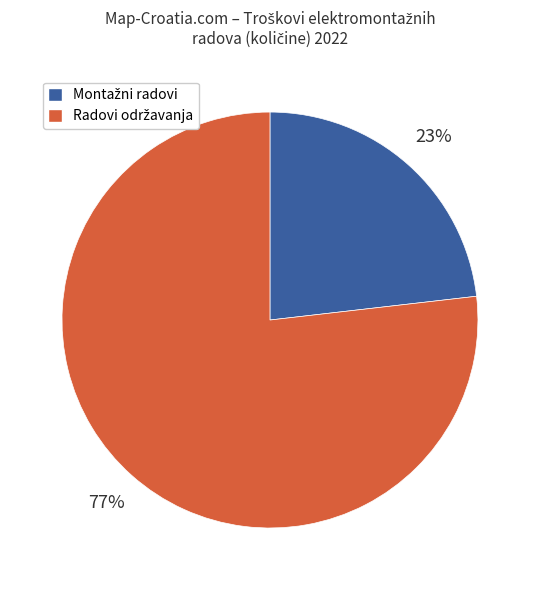

Is there a majority slice in this chart?

Yes